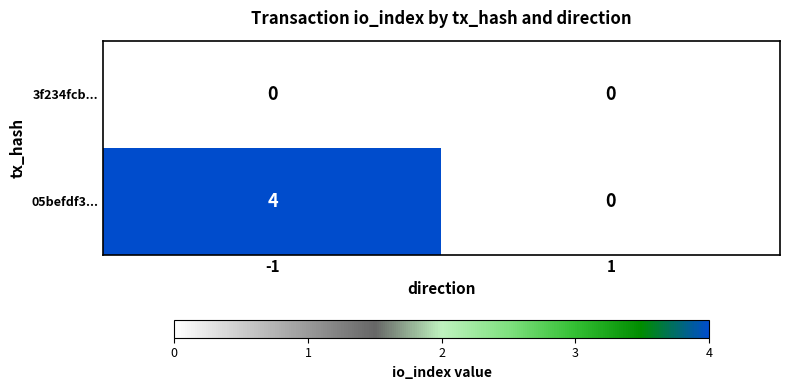

What is the sum of all 05befdf3... values?

4